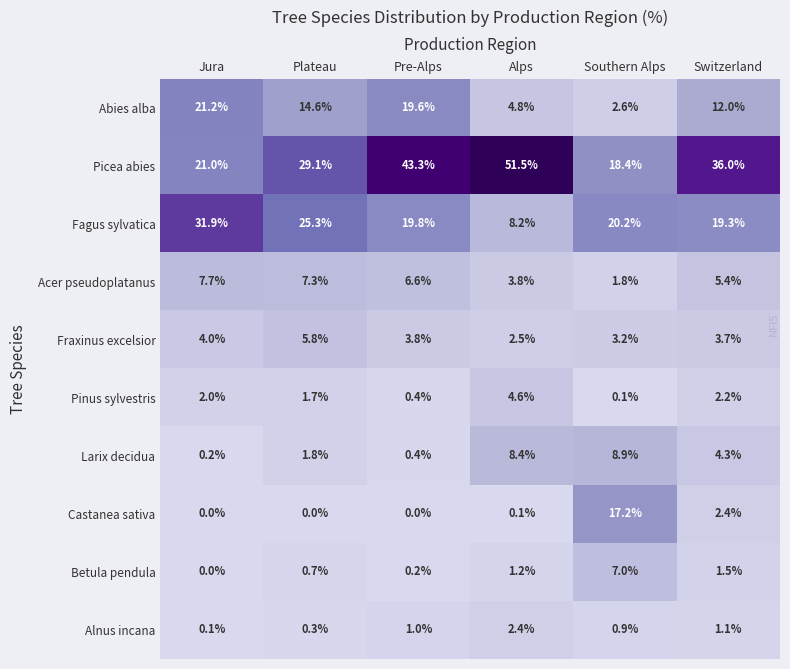

How many series are shown in this chart?

10